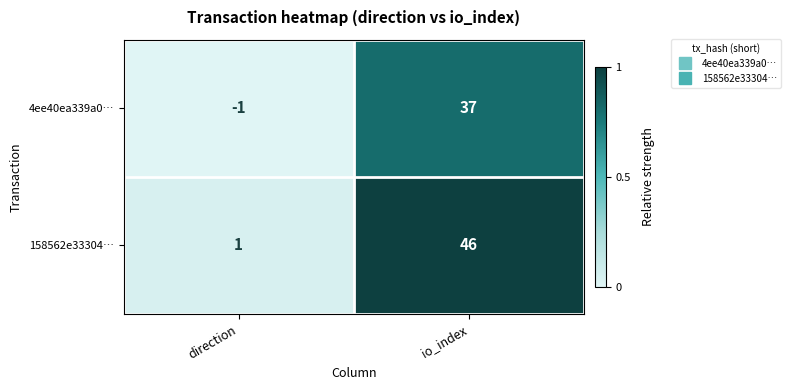

Reading left to right, list all the values displayed in this chart.

4ee40ea339a0…: direction=-1	io_index=37
158562e33304…: direction=1	io_index=46